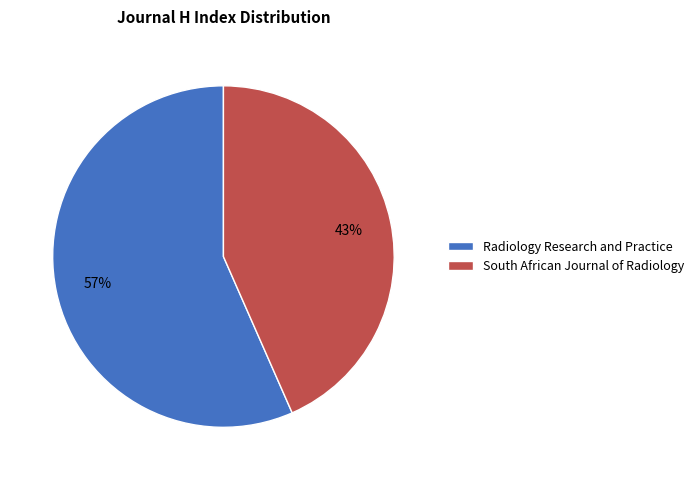

How many segments does this pie chart have?

2